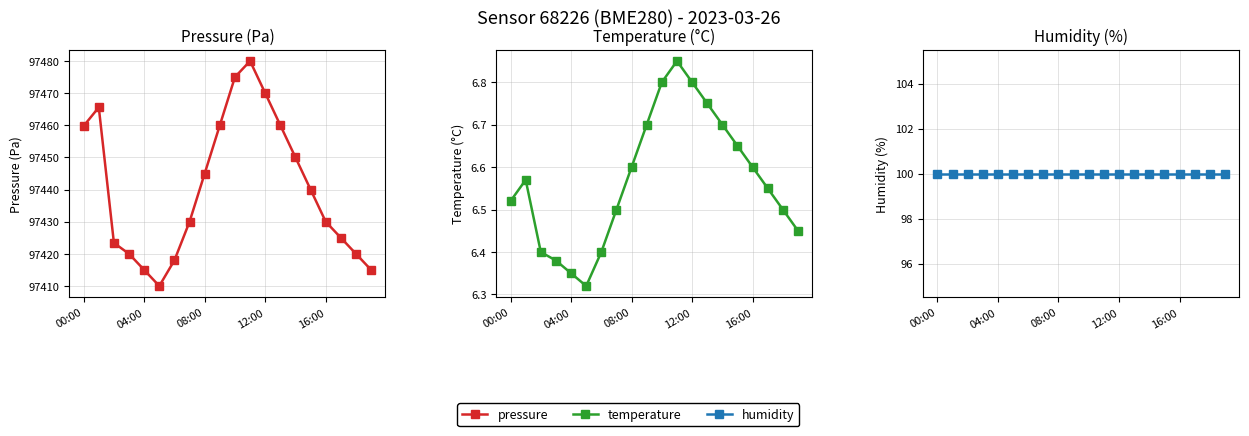

Which series has the largest total across all categories?

pressure